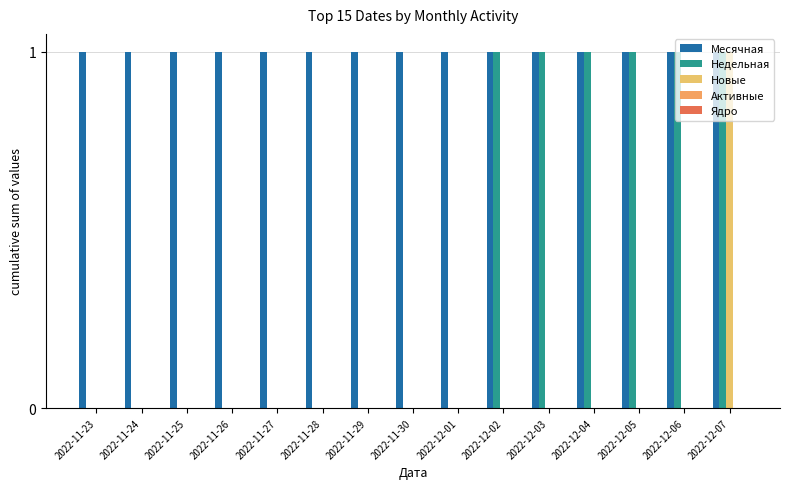

What is the difference between the highest and lowest values at 2022-11-27?

1